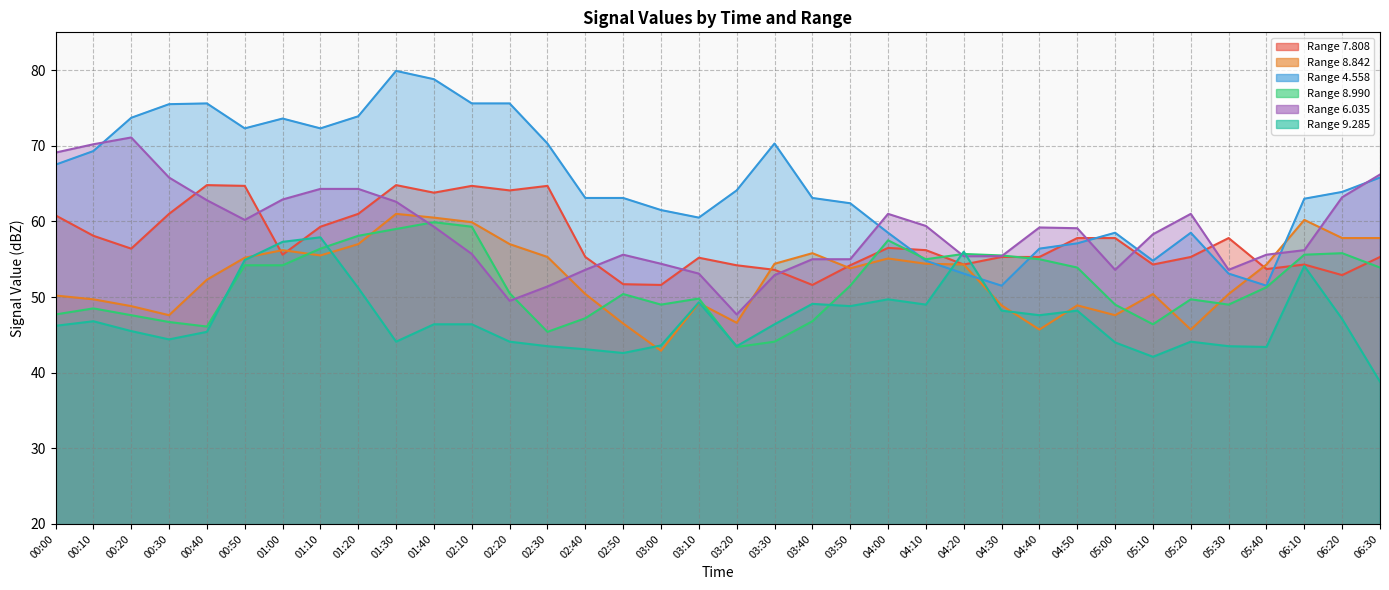

In   6.035, how many points are higher than both neighbors (excluding endpoints)?

5